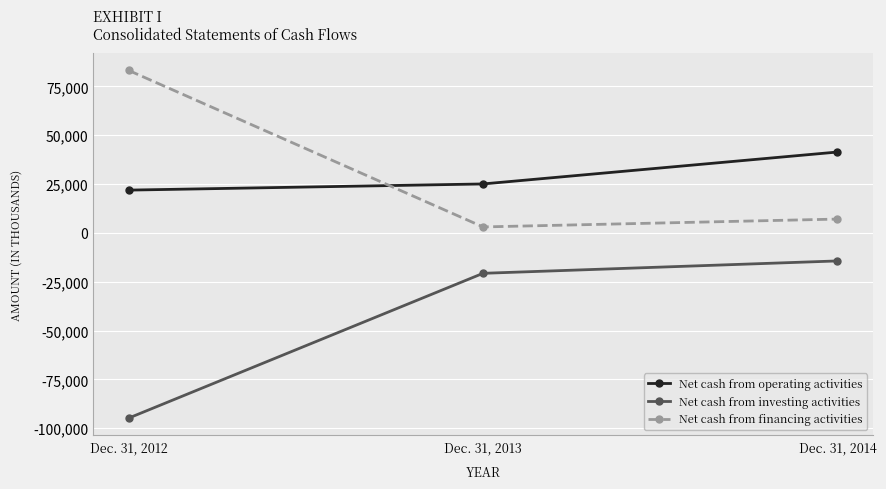

Is it true that Net cash from financing activities equals 36822 at Dec. 31, 2012?

False